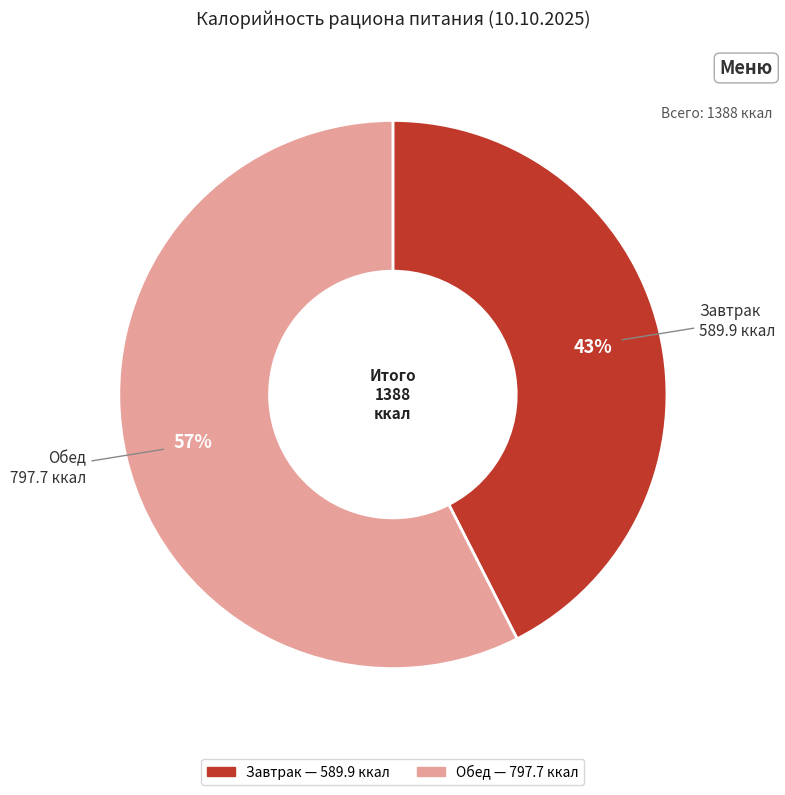

To the nearest percent, what percentage of the pie is Обед?

57%